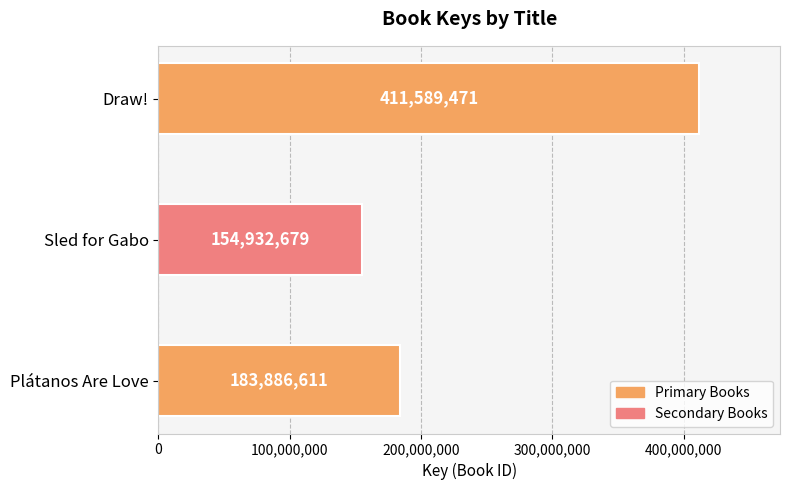

Is it true that the value at Draw! is 125042324?

False